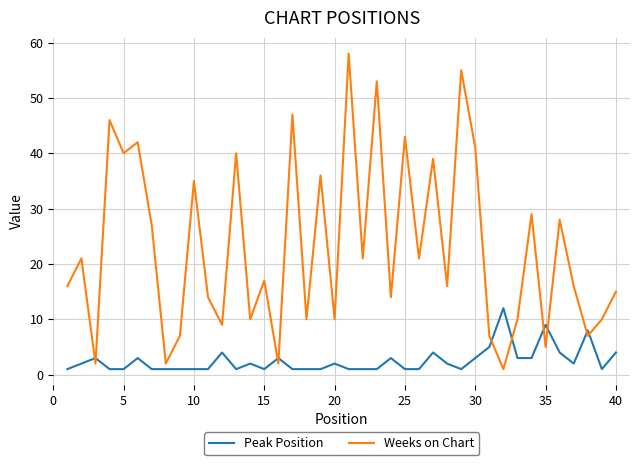

What is the lowest value of the Weeks on Chart series?

1